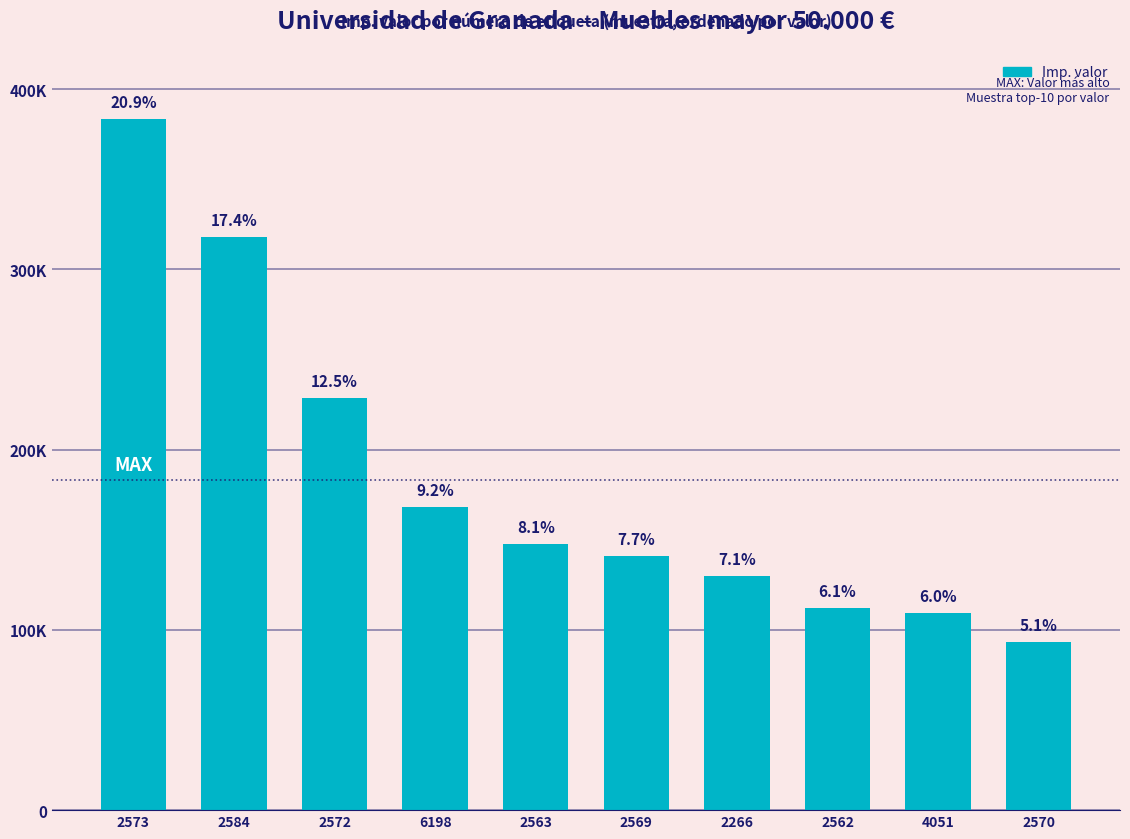

Does the chart contain any negative values?

No